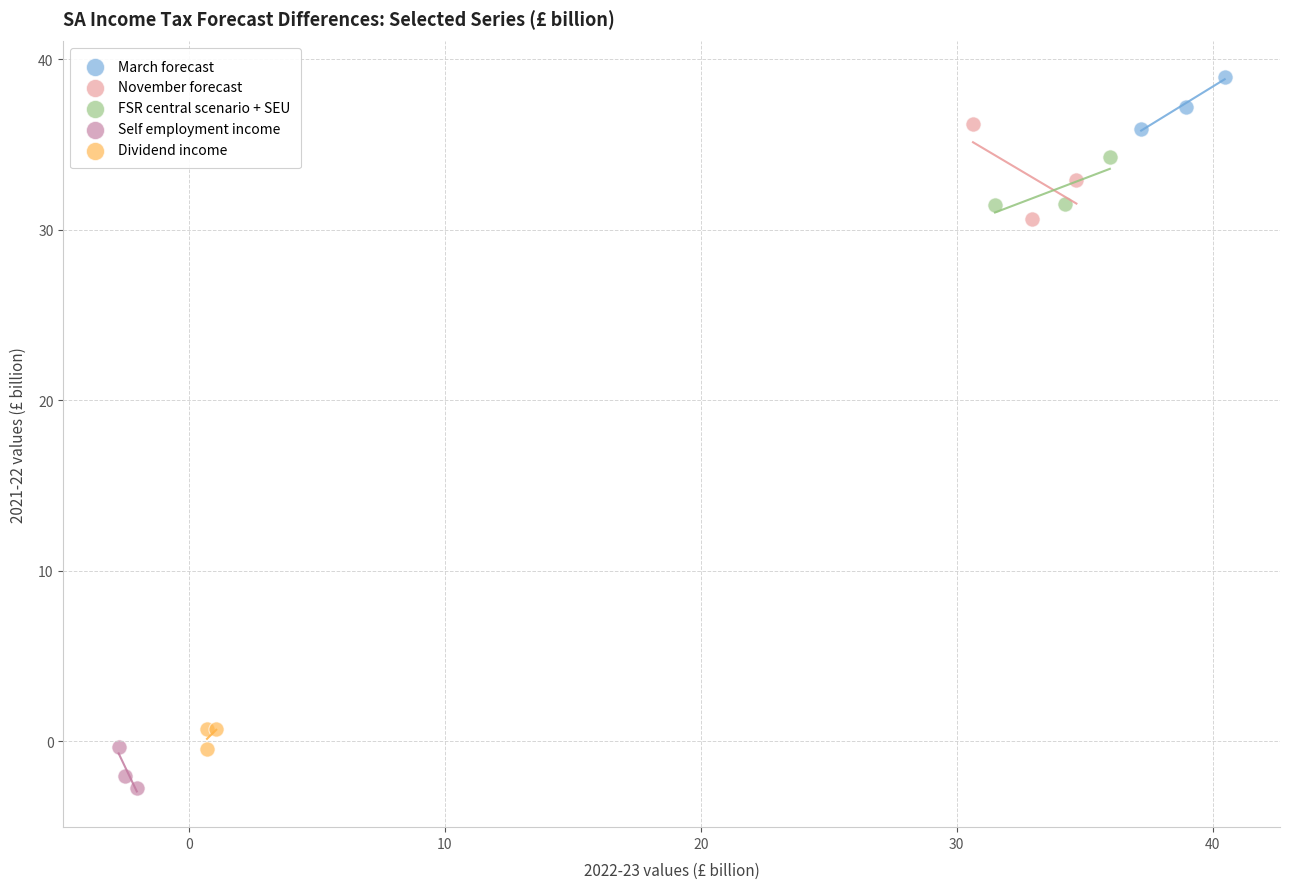

Which series contains the lowest Y value?

Self employment income